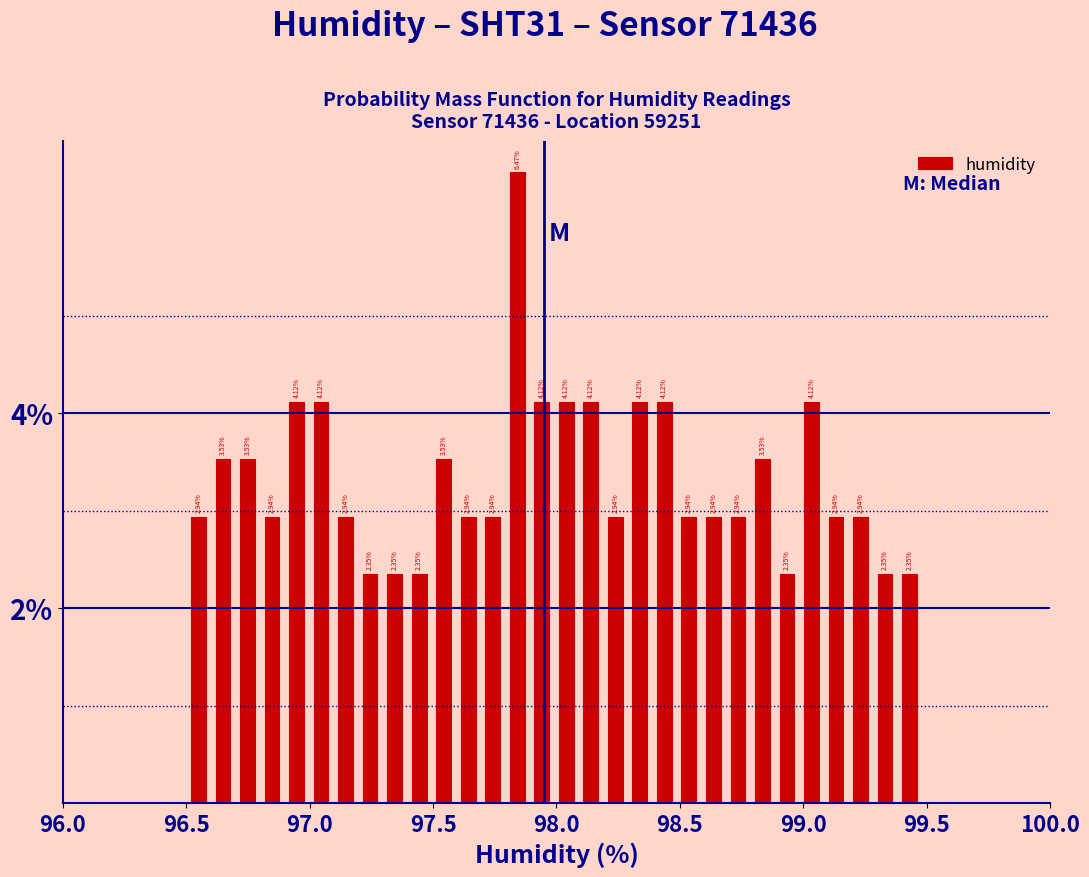

Read against the x-axis, roughly where is the centre of the tallest bar?

97.85